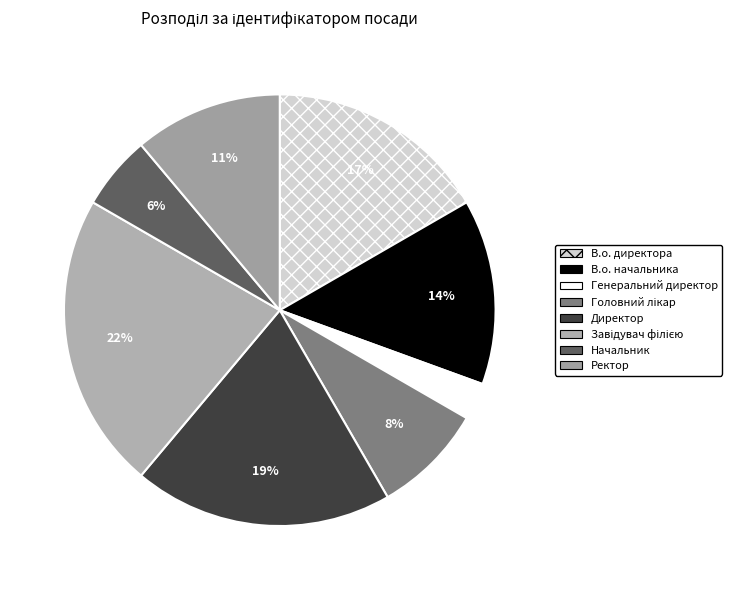

To the nearest percent, what is the difference between the largest and smallest slice percentages?

19%